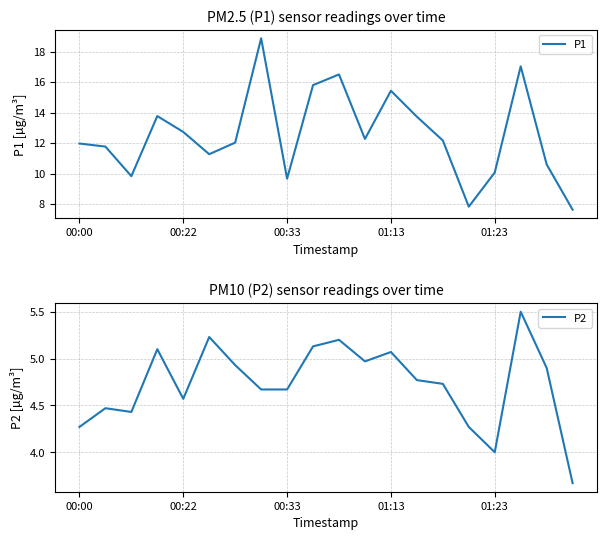

In P1, how many points are higher than both neighbors (excluding endpoints)?

5